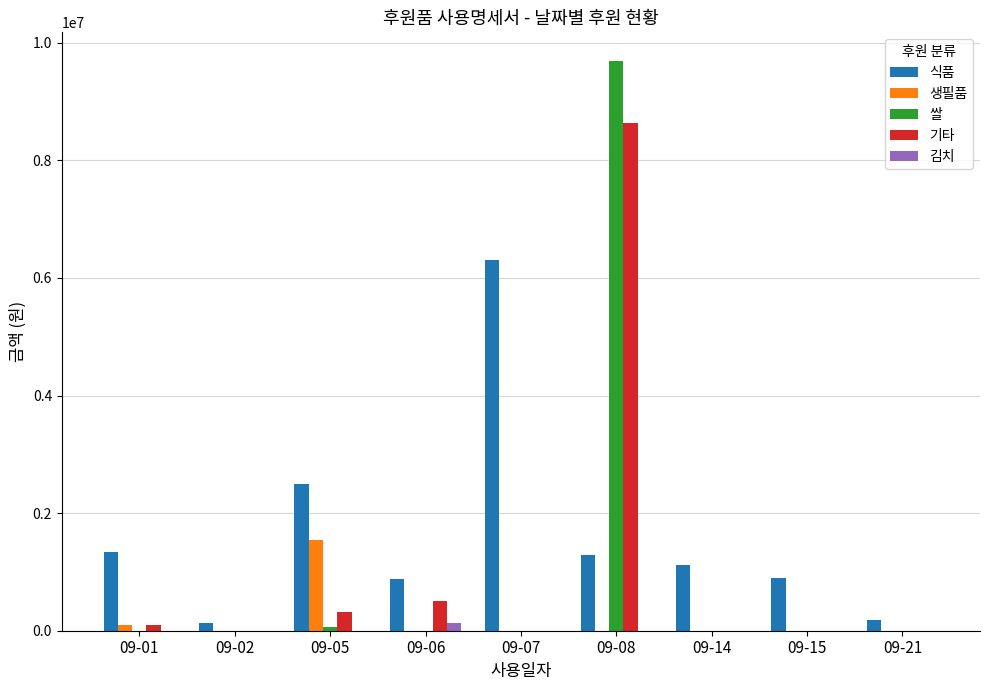

What is the greatest value displayed?

9692000